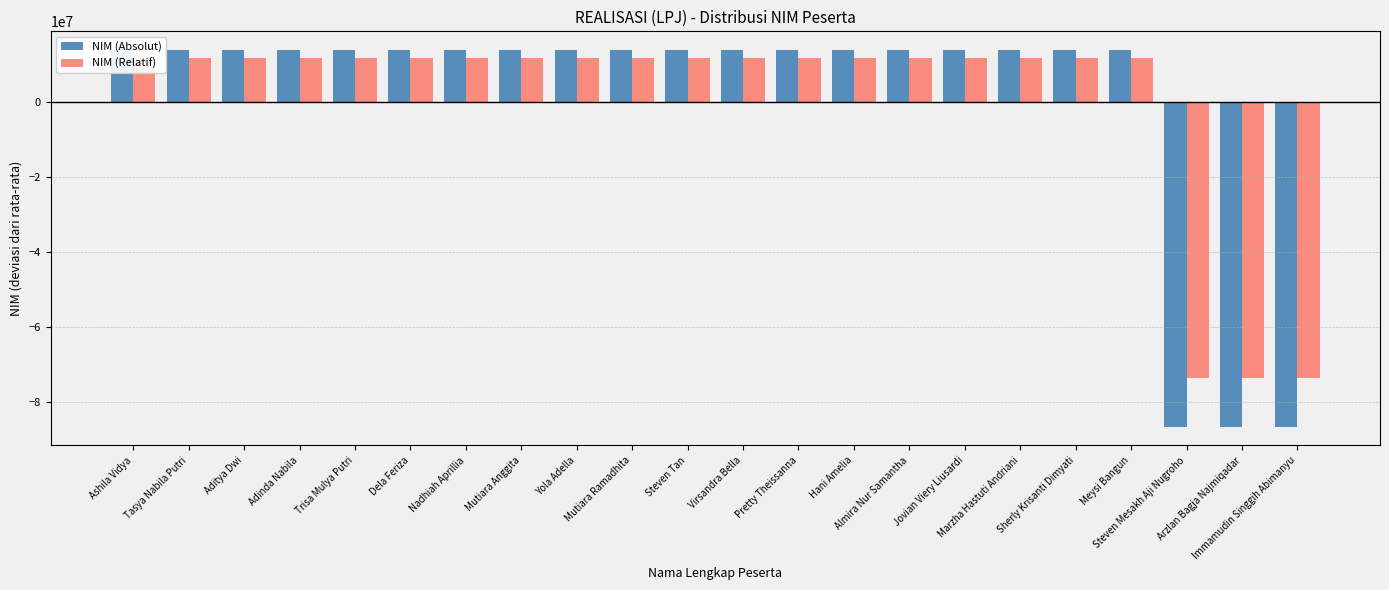

Is it true that NIM (Absolut) equals 9100718.3 at Dela Feriza?

False